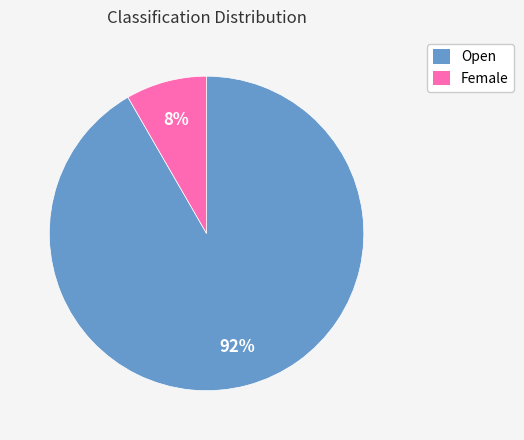

True or false: Female accounts for 19% of the total.

False